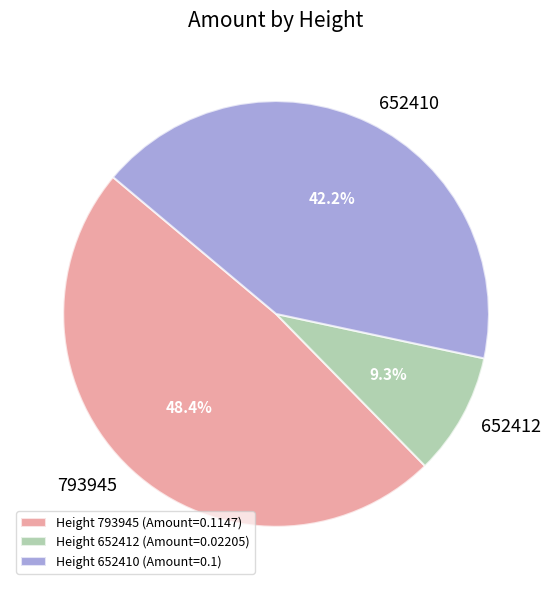

Which slice is the largest?

Height 793945 (Amount=0.1147)